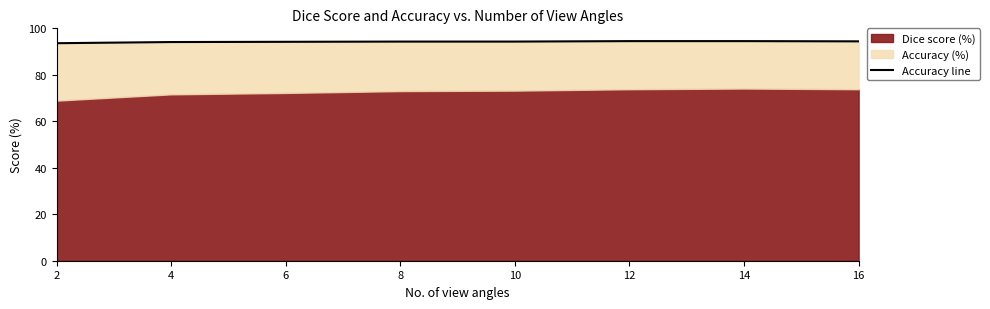

Does the chart have visible grid lines?

No